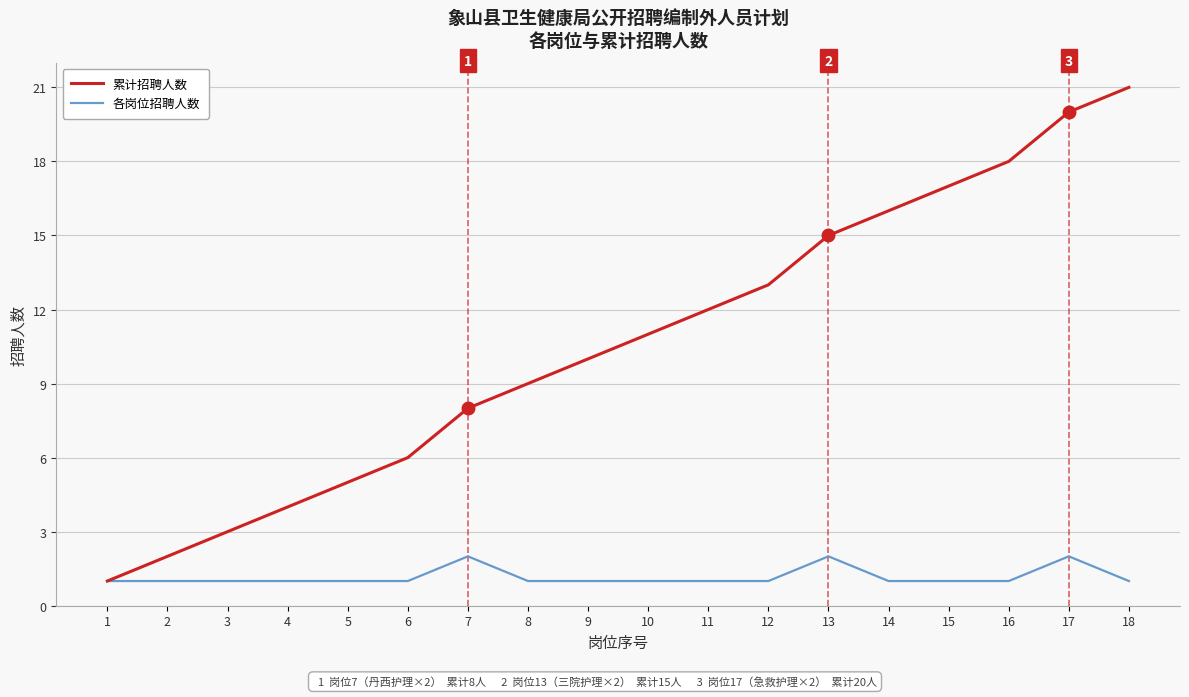

At which category does the chart reach its peak across all series?

18